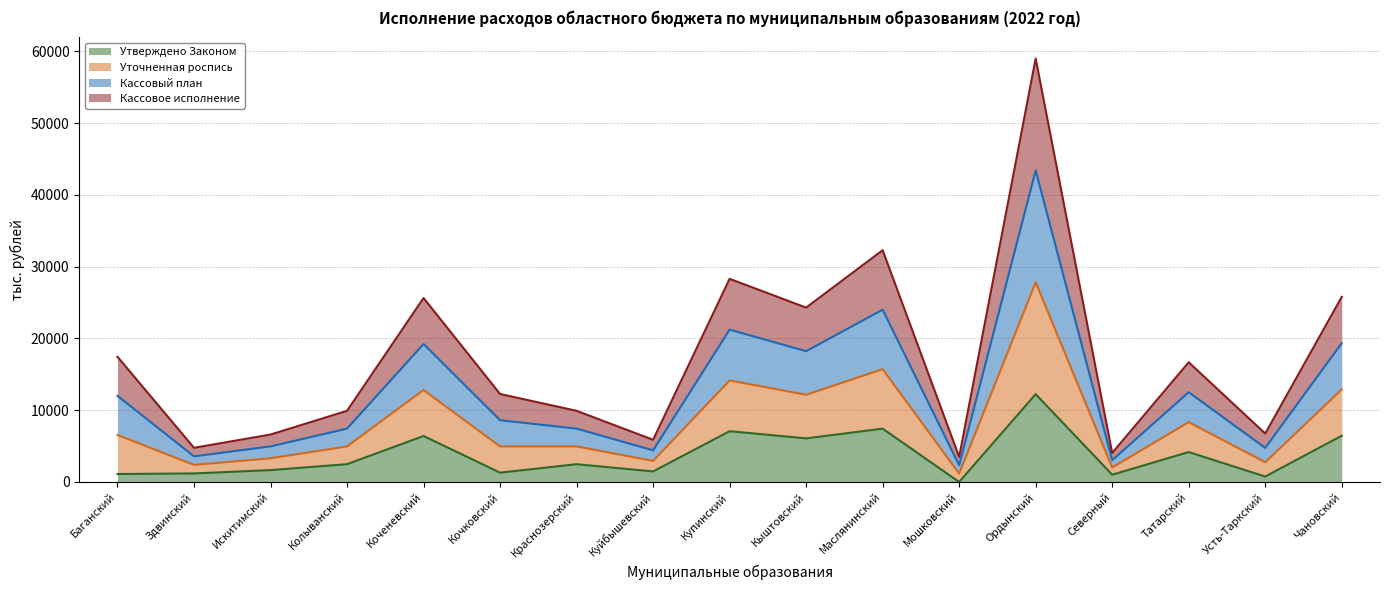

List the series in order of their overall mean, lowest first.

Утверждено Законом, Кассовое исполнение, Кассовый план, Уточненная роспись